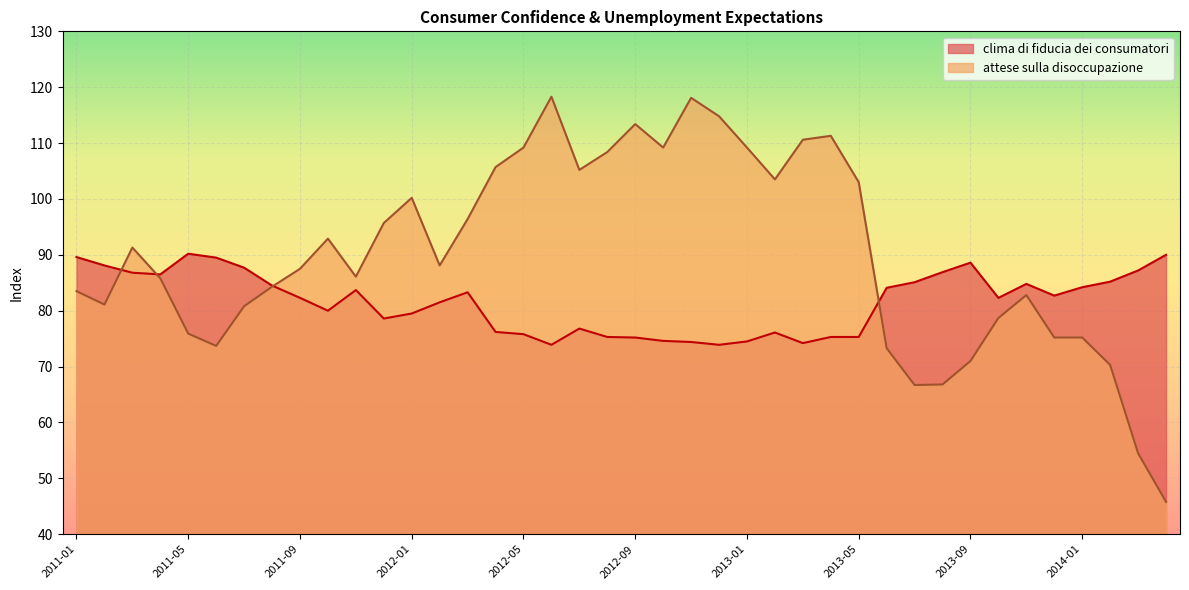

Count the number of categories in the chart.

40